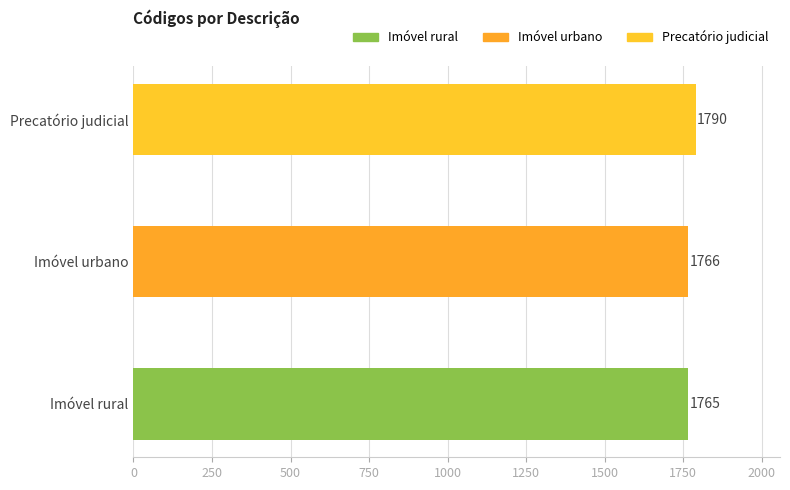

Between Imóvel rural and Imóvel urbano, which is larger?

Imóvel urbano